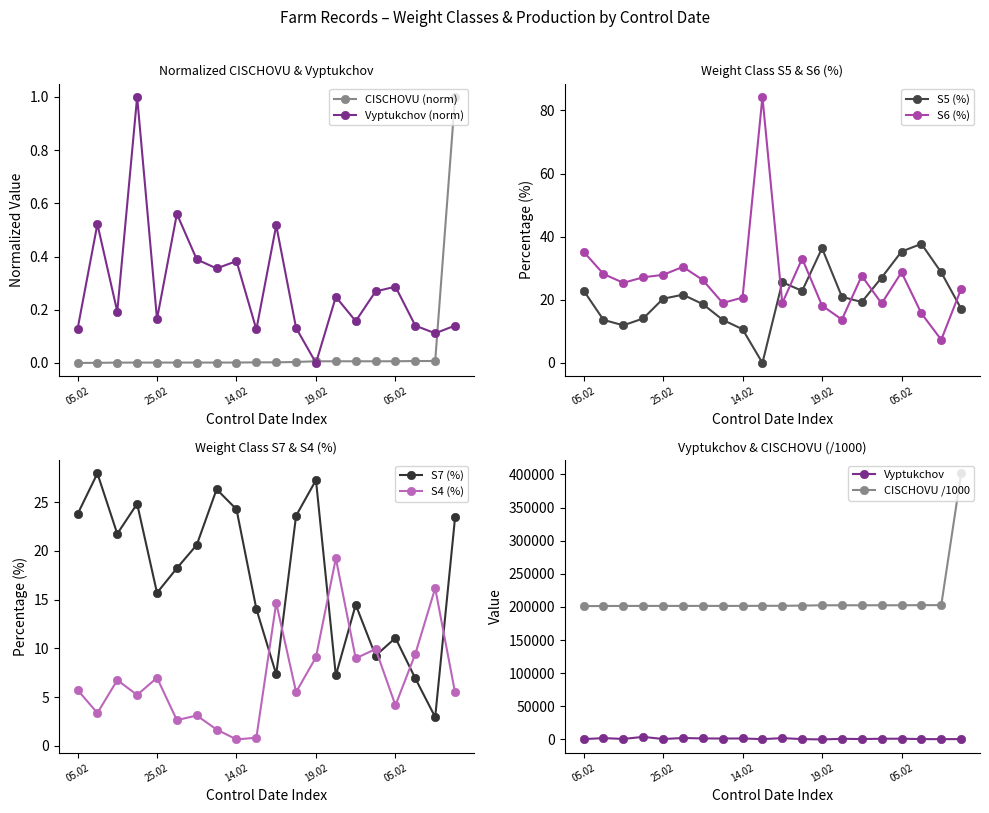

Which category has the highest value across all series?

04.02.2019